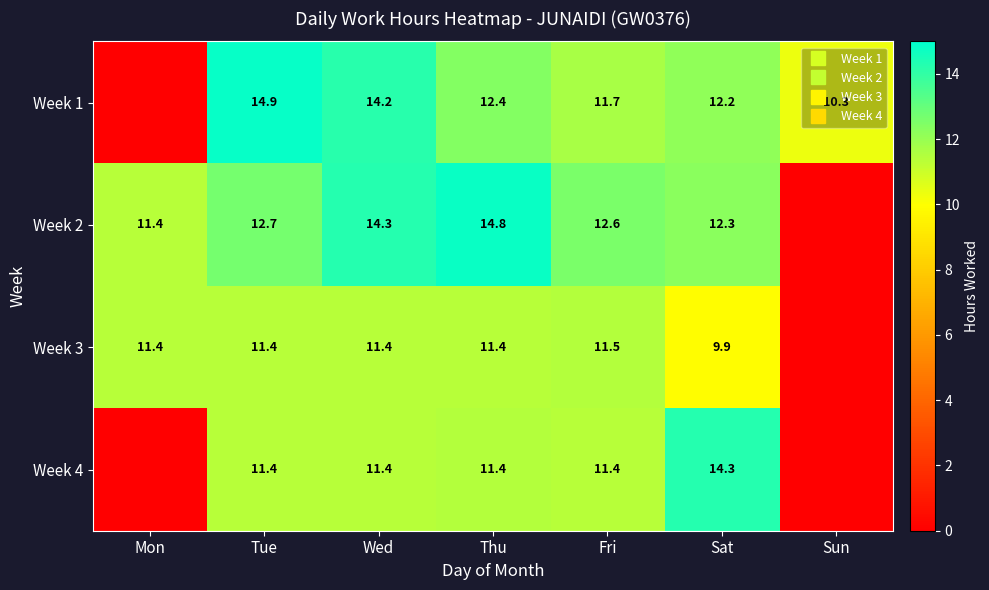

Which series has the widest spread of values?

Week 1